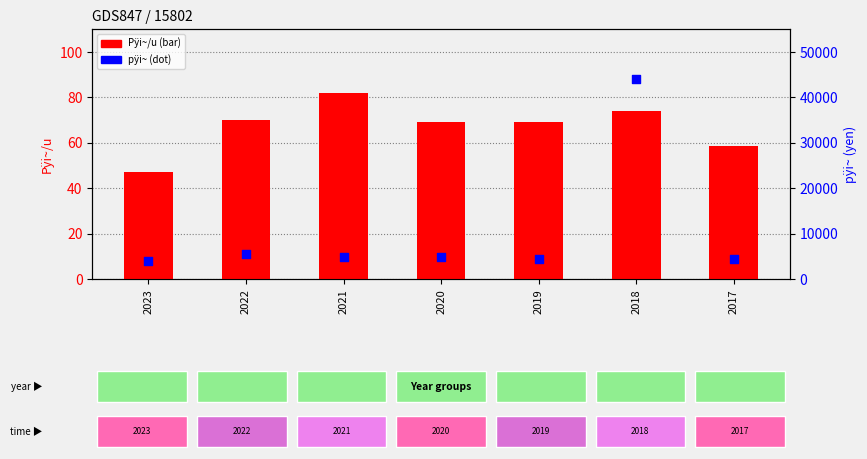

Which series contains the highest Y value?

pÿi~